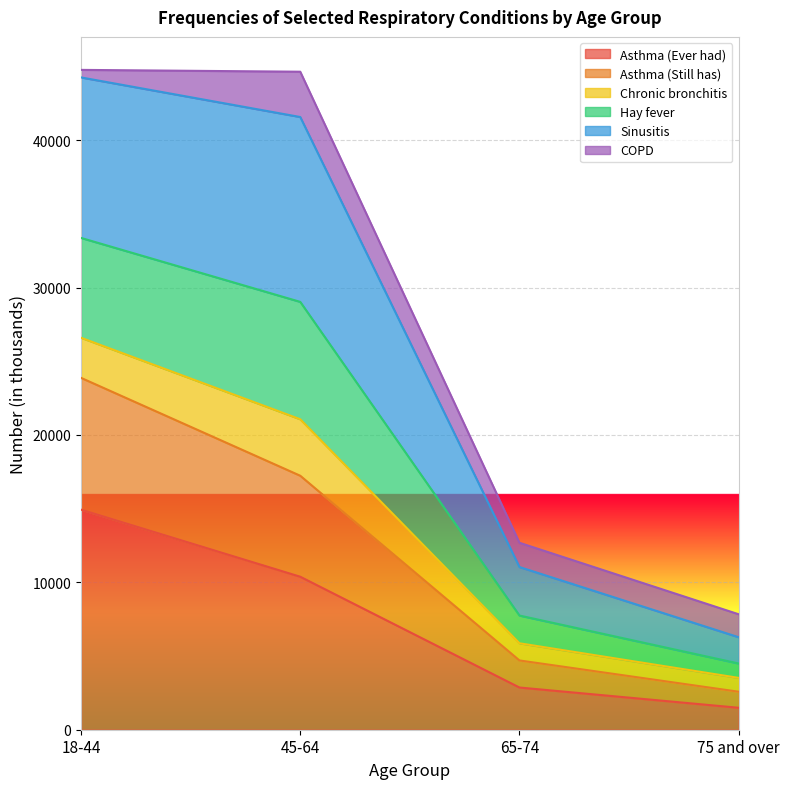

At which label does Asthma (Ever had) reach its minimum?

75 and over